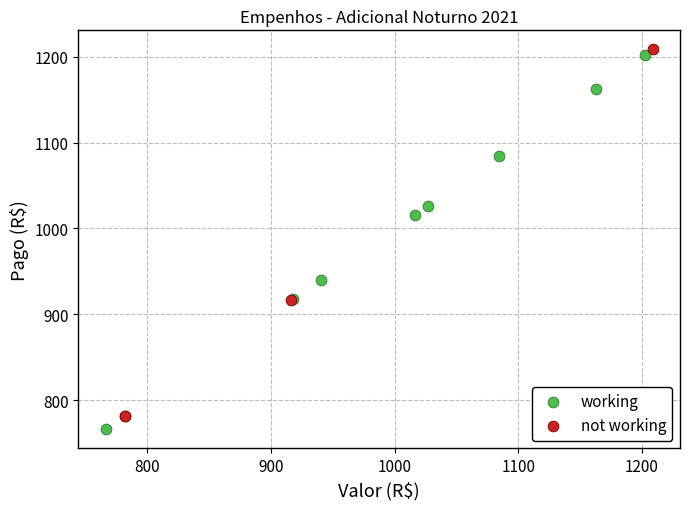

What are all the series names shown in the legend?

working, not working